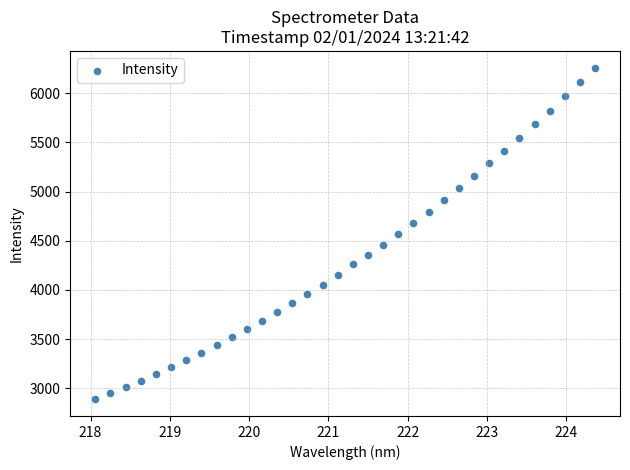

What is the range of X values (max minus min)?

6.3